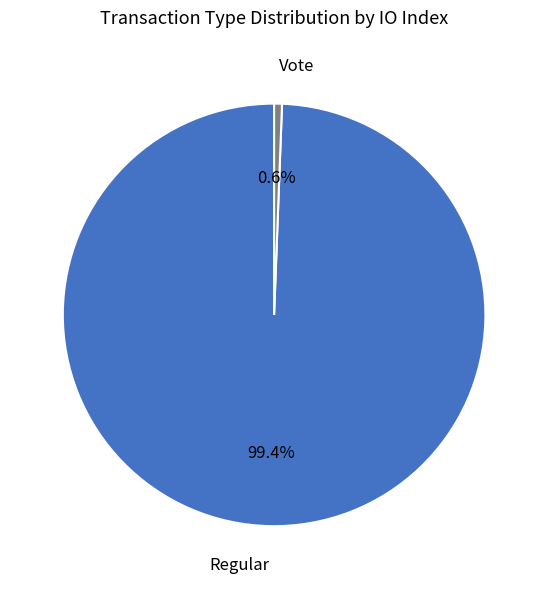

Does any single category account for the majority?

Yes